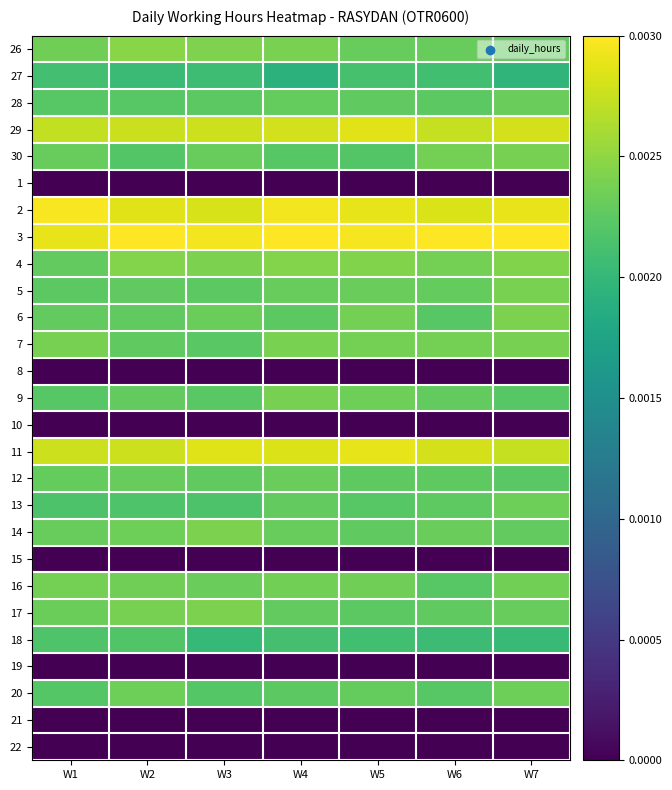

Rank the series by their maximum value, from lowest to highest.

1, 8, 10, 15, 19, 21, 22, 27, 18, 12, 28, 13, 20, 16, 30, 9, 7, 5, 17, 14, 6, 4, 26, 29, 11, 2, 3